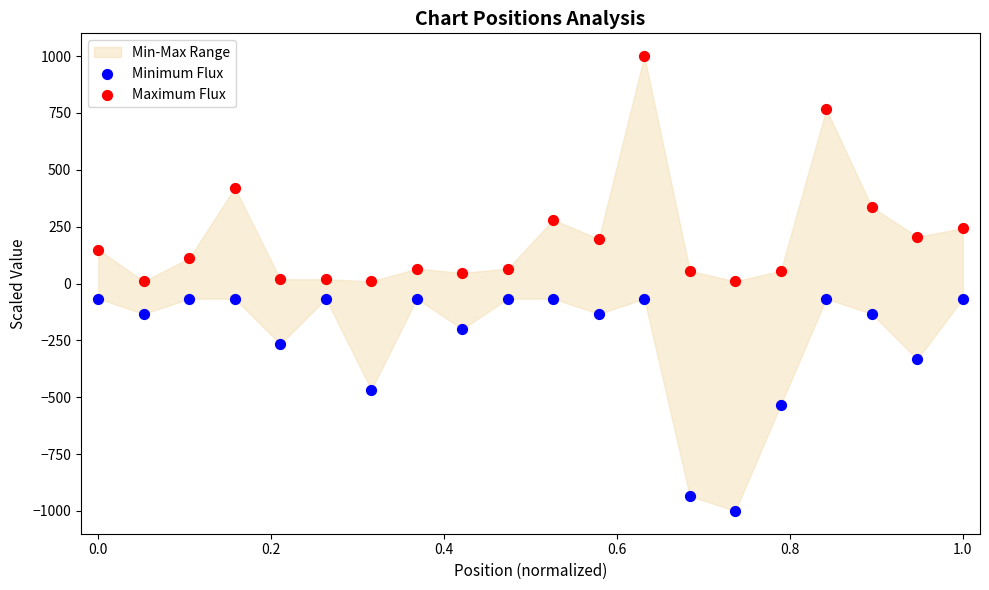

Across all data points, what is the range of Y values (max minus min)?

2000.0